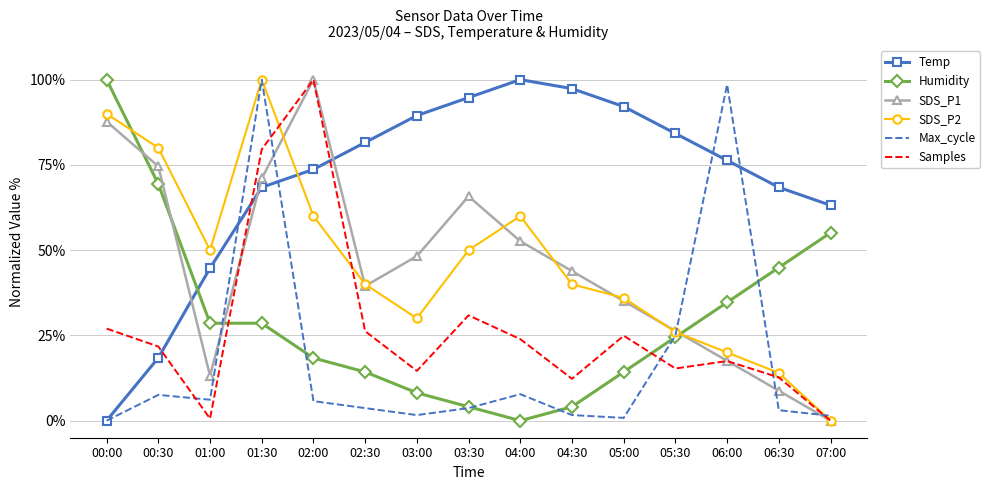

What is the maximum value shown in the chart?

100.0